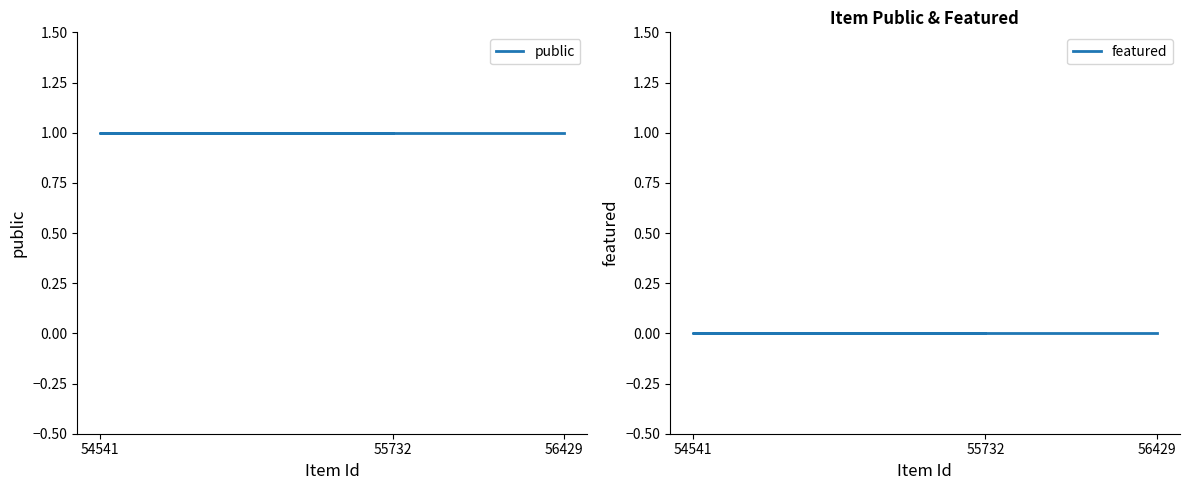

At which label does featured reach its minimum?

55732